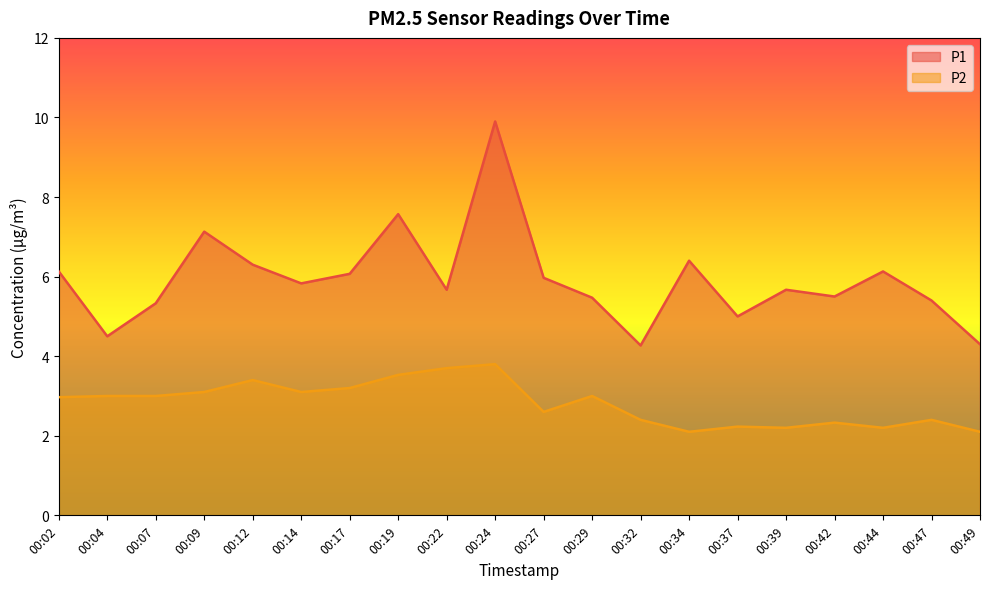

Which category has the highest value in the P2 series?

00:24